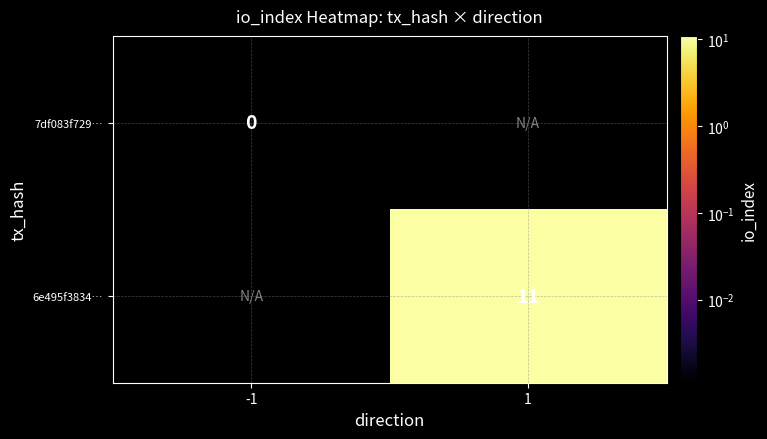

At how many categories does at least one series exceed 4?

1